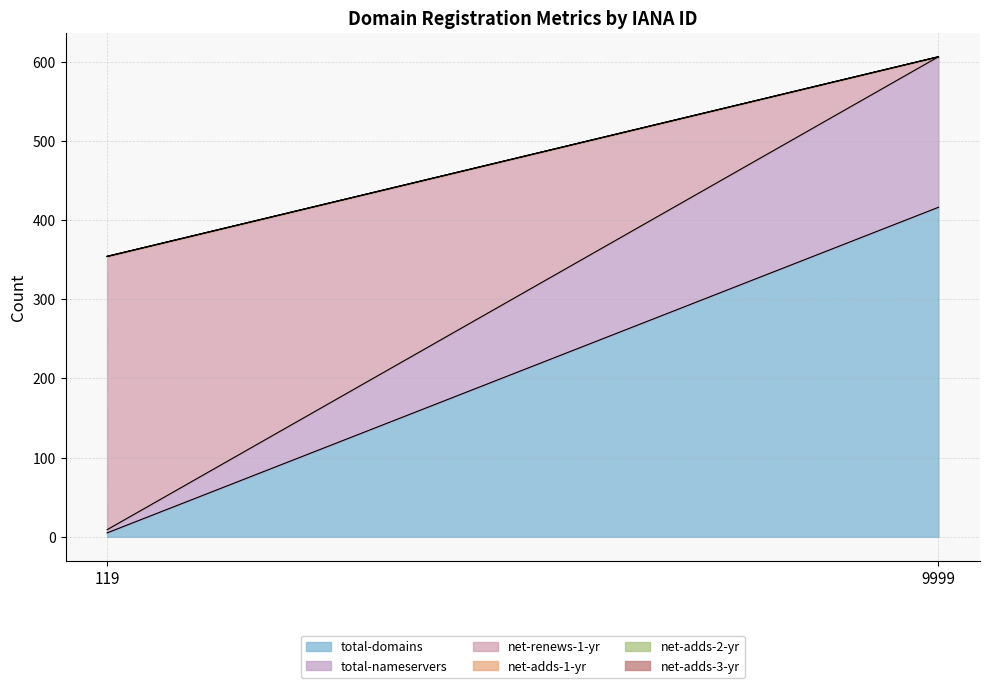

Is it true that net-adds-1-yr equals 0 at 9999?

True